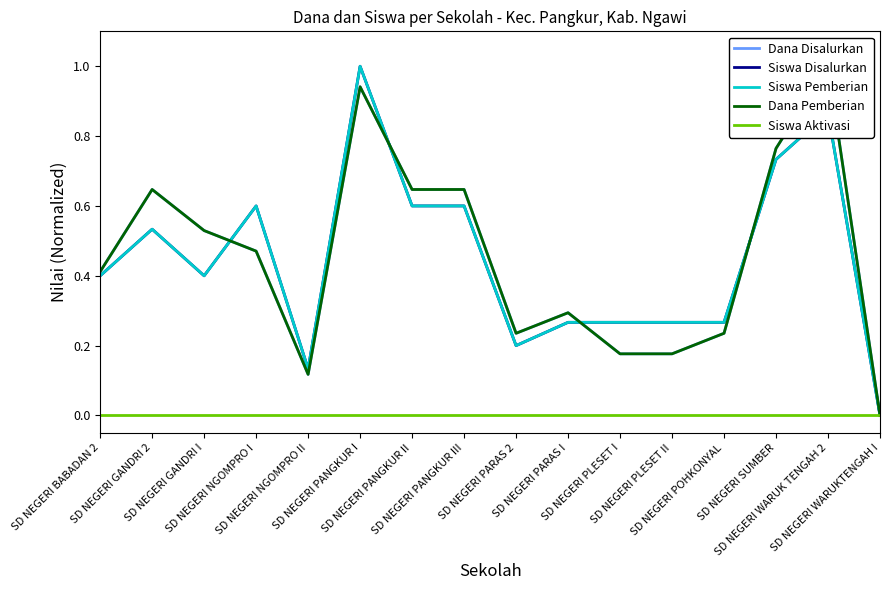

At how many categories does at least one series exceed 0?

15